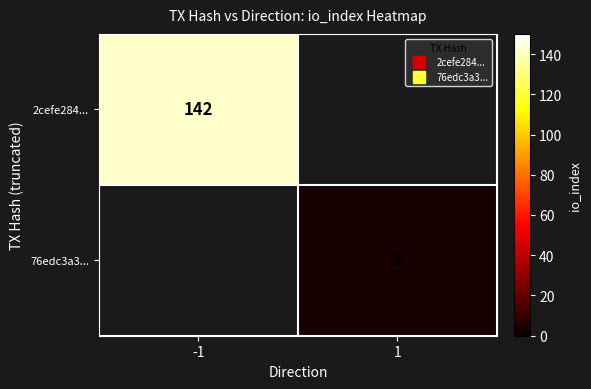

At 1, list the series in order from smallest to largest.

2cefe284..., 76edc3a3...